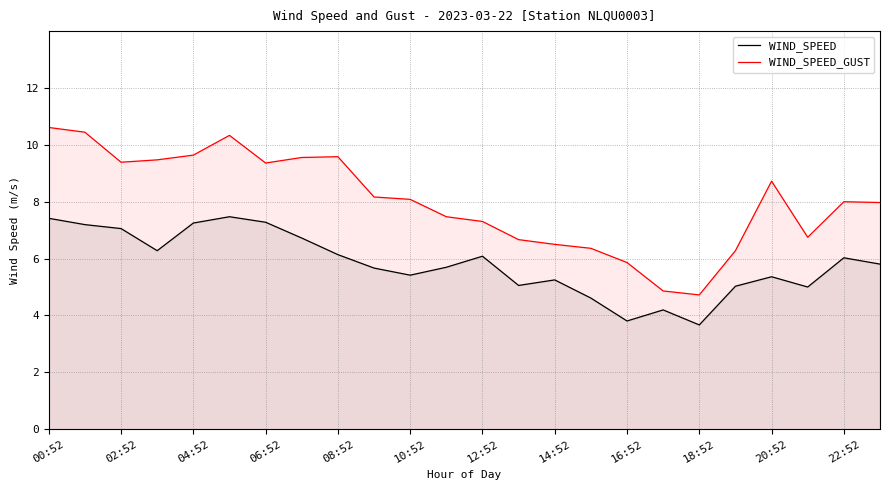

The value of WIND_SPEED_GUST at 23 is 4.9. True or false?

False